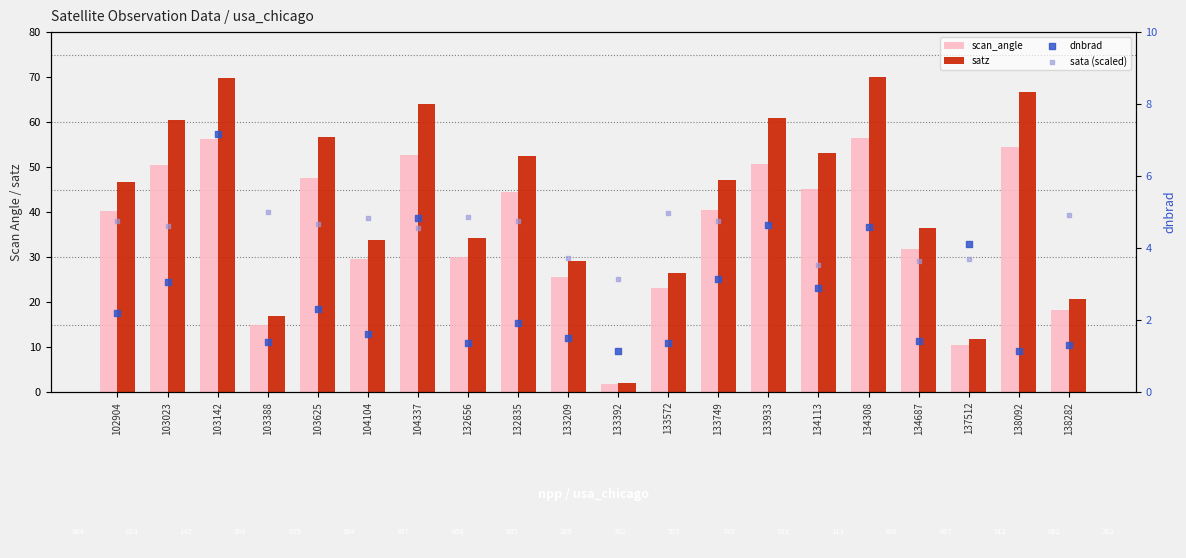

What are all the series names shown in the legend?

scan_angle, satz, dnbrad, sata (scaled)